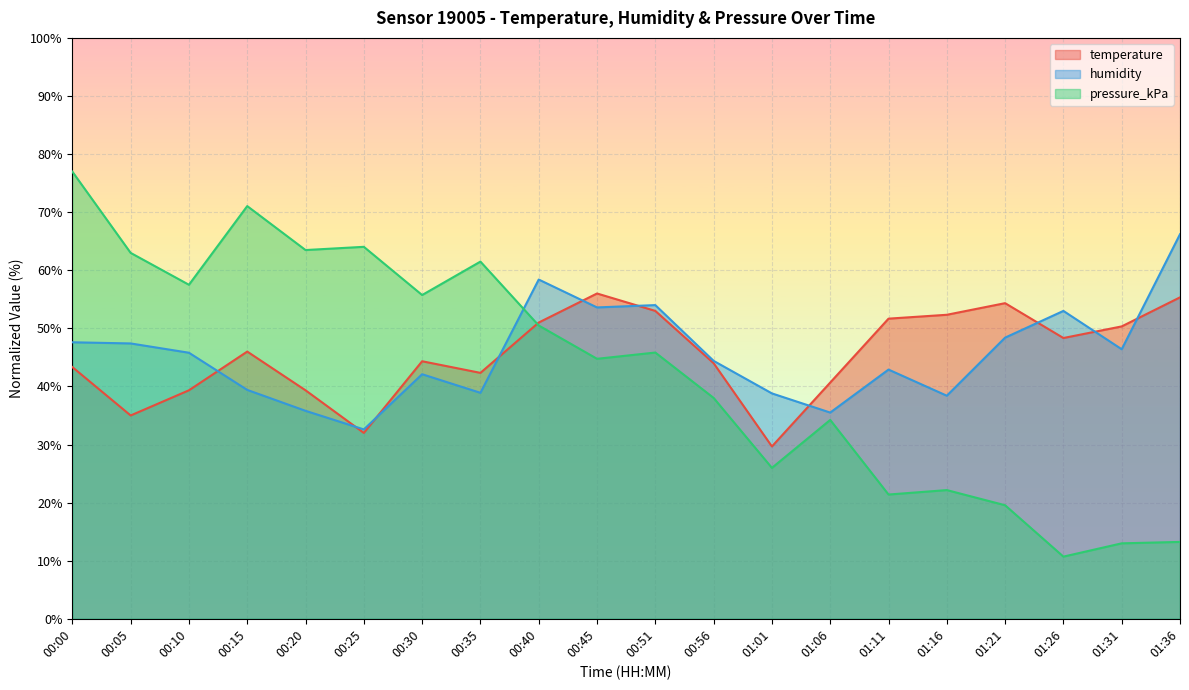

What is the sum of the pressure_kPa values at 00:20 and 00:56?

101.5